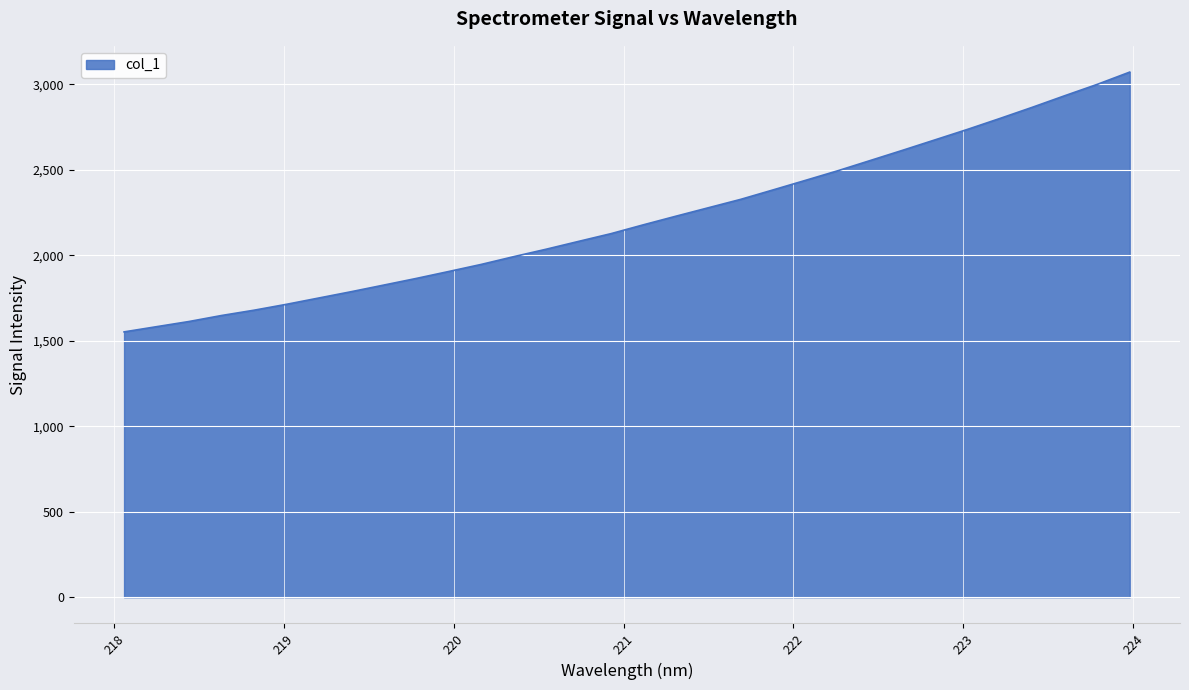

What is the difference between the maximum and minimum values?

1520.0